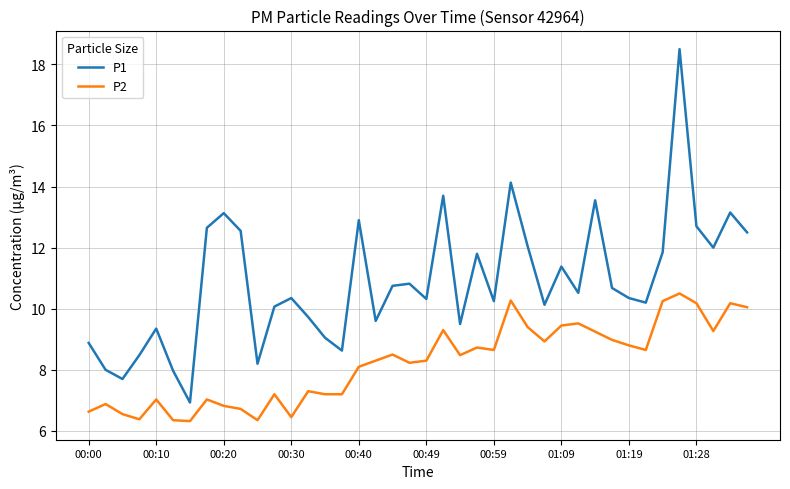

List the series in order of their overall mean, highest first.

P1, P2